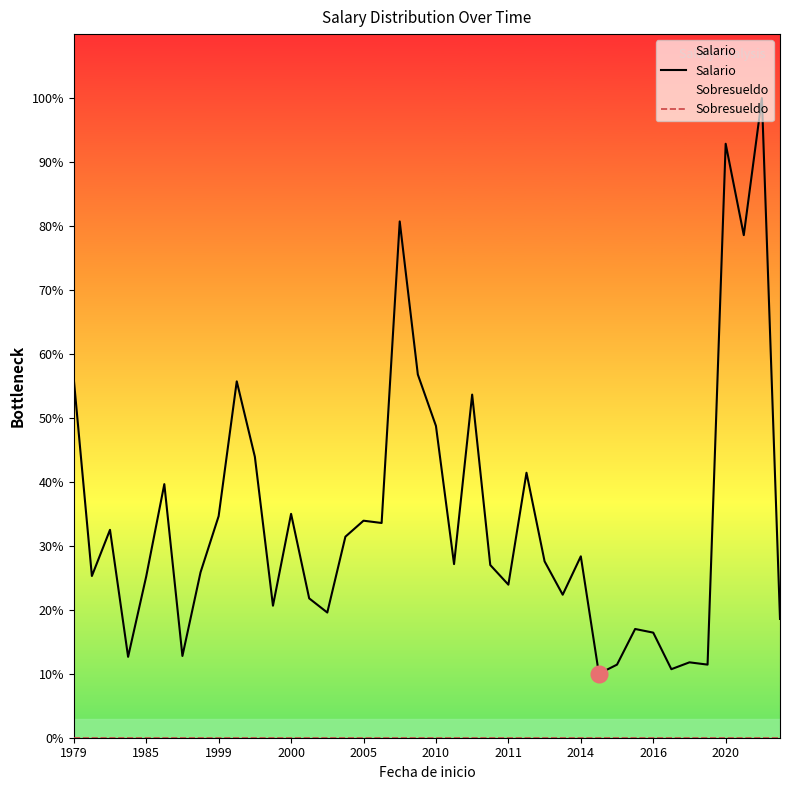

How many interior local valleys does the Salario series have?

13